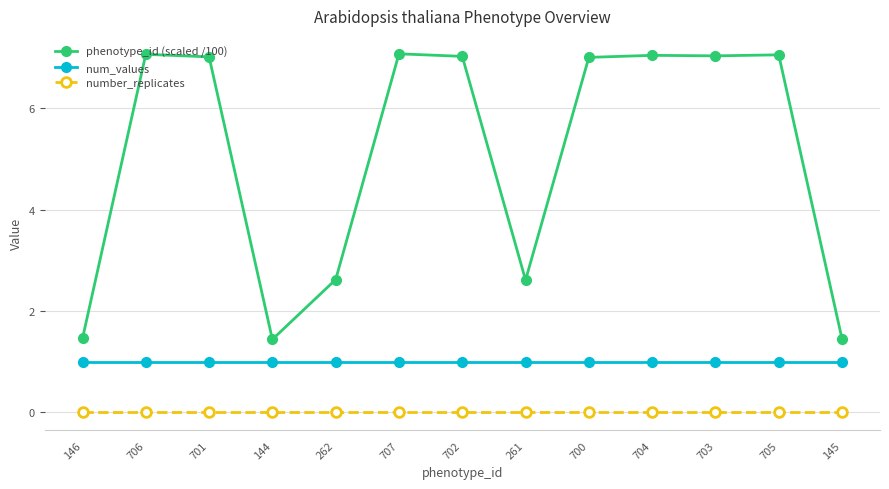

What are all the series names shown in the legend?

phenotype_id (scaled /100), num_values, number_replicates